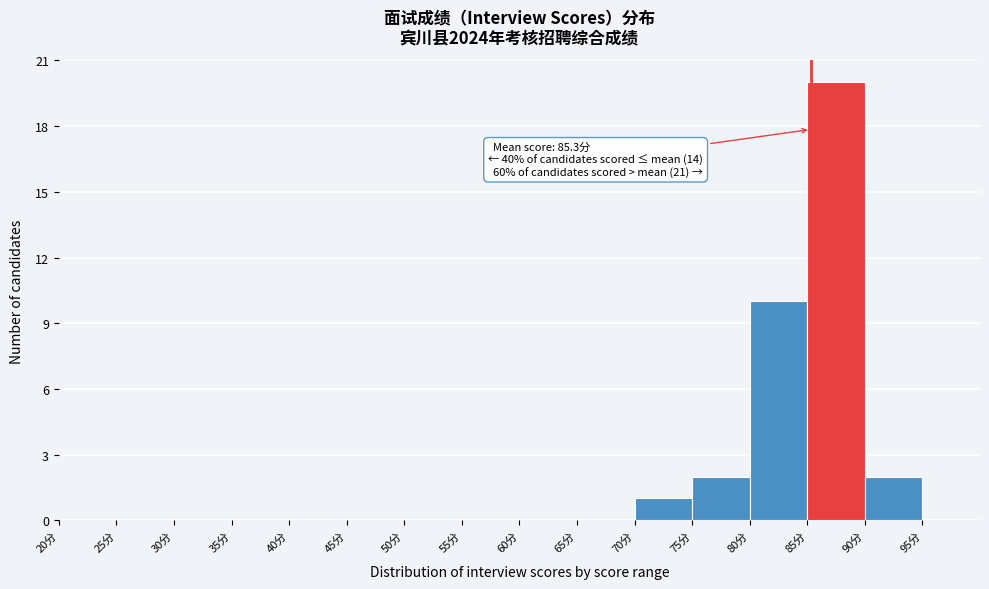

Which range on the x-axis has the tallest bar?

85 to 90